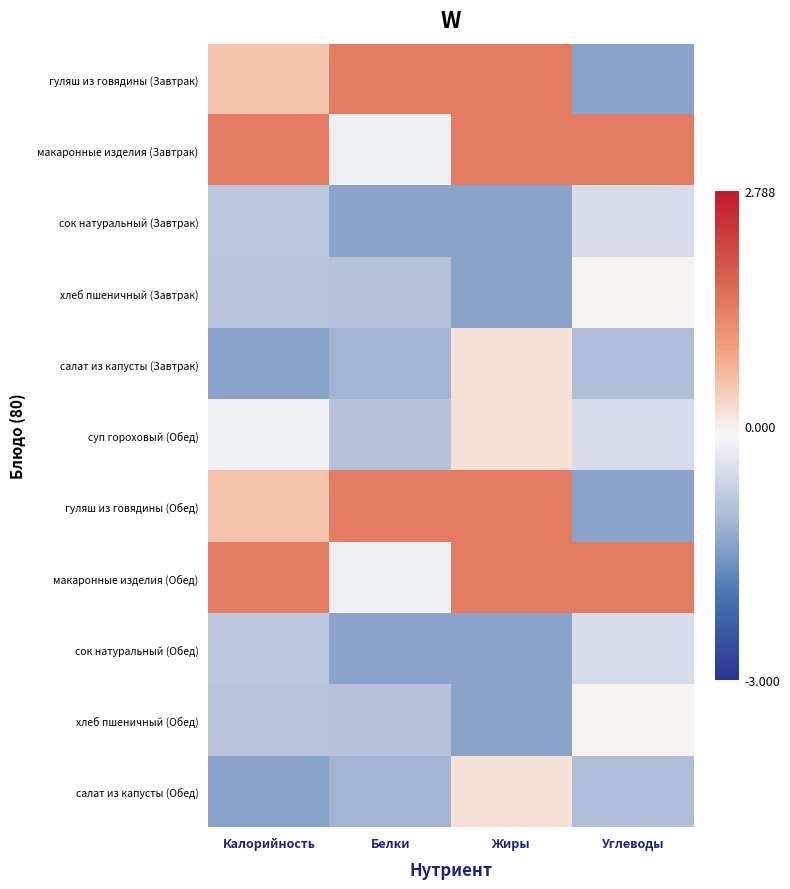

Which has a higher value, Жиры or Углеводы?

Жиры